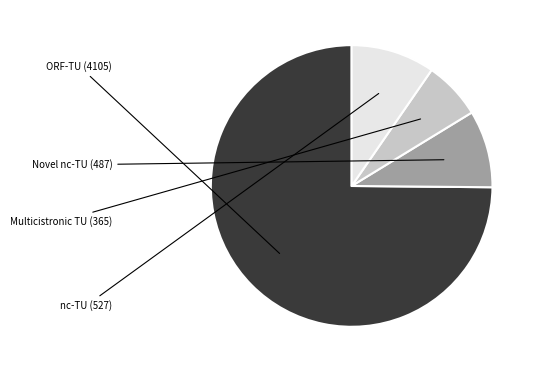

Is there a majority slice in this chart?

Yes